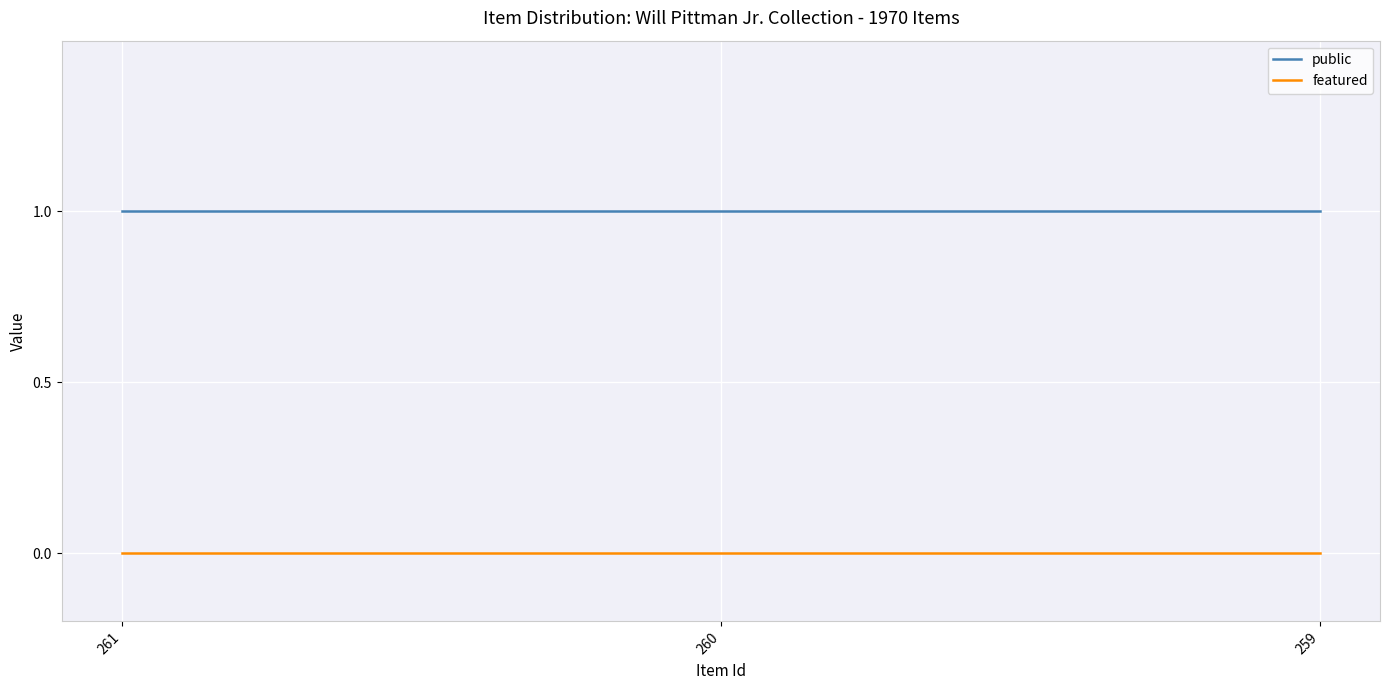

Reading left to right, list all the values displayed in this chart.

public: 1	1	1
featured: 0	0	0